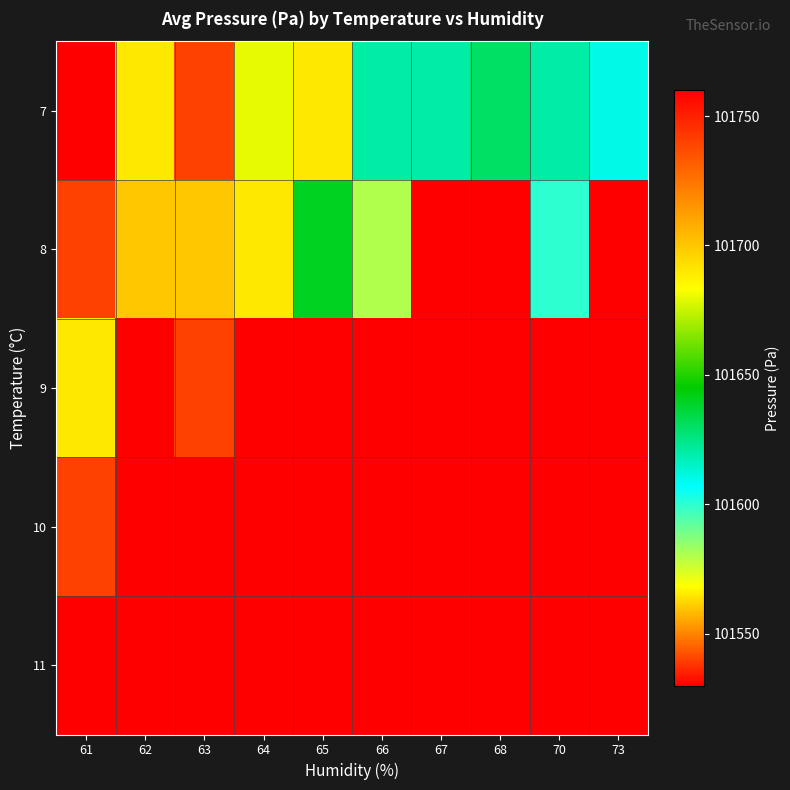

Reading left to right, what are all the values shown in this chart?

7: 61=101530	62=101690	63=101540	64=101680	65=101690	66=101620	67=101620	68=101630	70=101620	73=101610
8: 61=101540	62=101700	63=101700	64=101690	65=101640	66=101580	67=101530	68=101530	70=101600	73=101530
9: 61=101690	62=101530	63=101540	64=101530	65=101530	66=101530	67=101530	68=101530	70=101530	73=101530
10: 61=101540	62=101530	63=101530	64=101530	65=101530	66=101530	67=101530	68=101530	70=101530	73=101530
11: 61=101530	62=101530	63=101530	64=101530	65=101530	66=101530	67=101530	68=101530	70=101530	73=101530